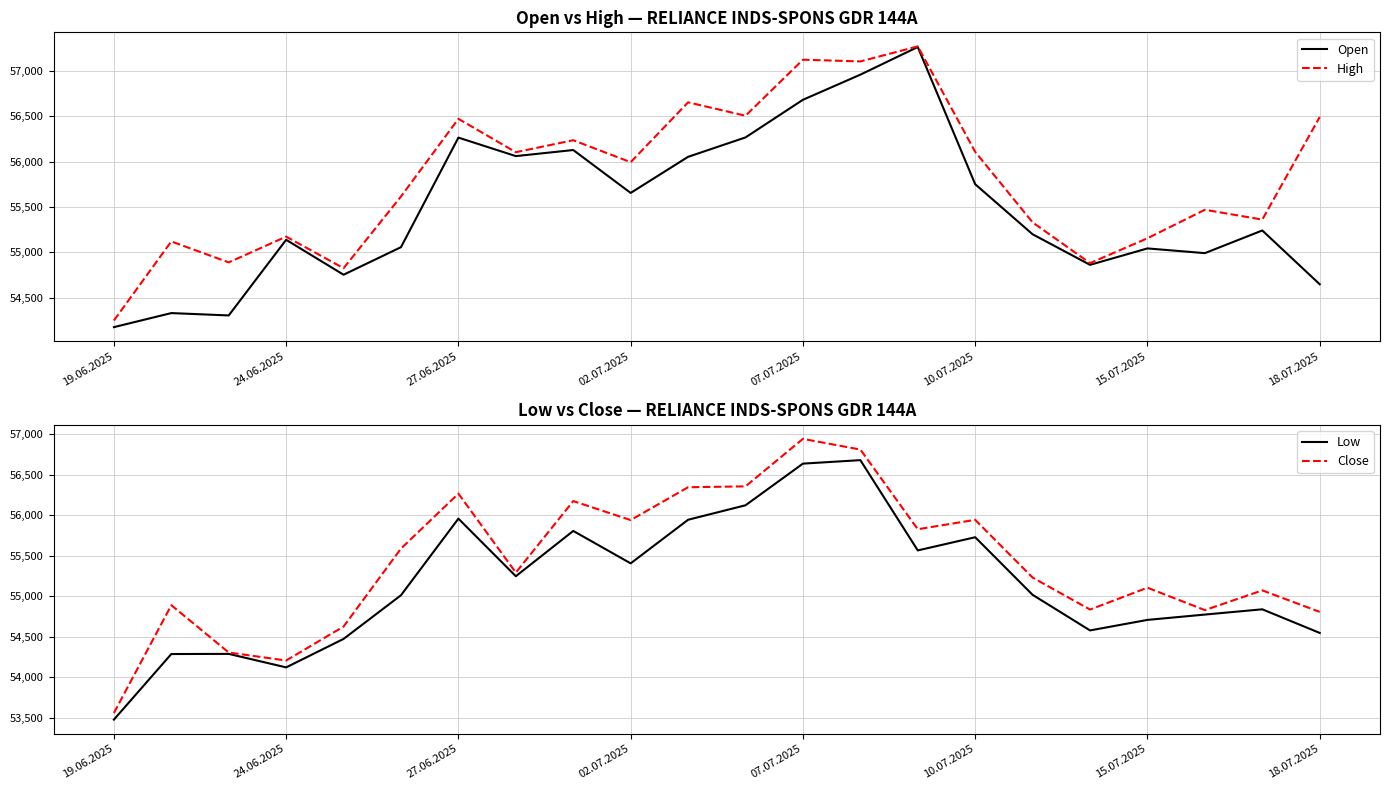

At which label does Open reach its minimum?

19.06.2025